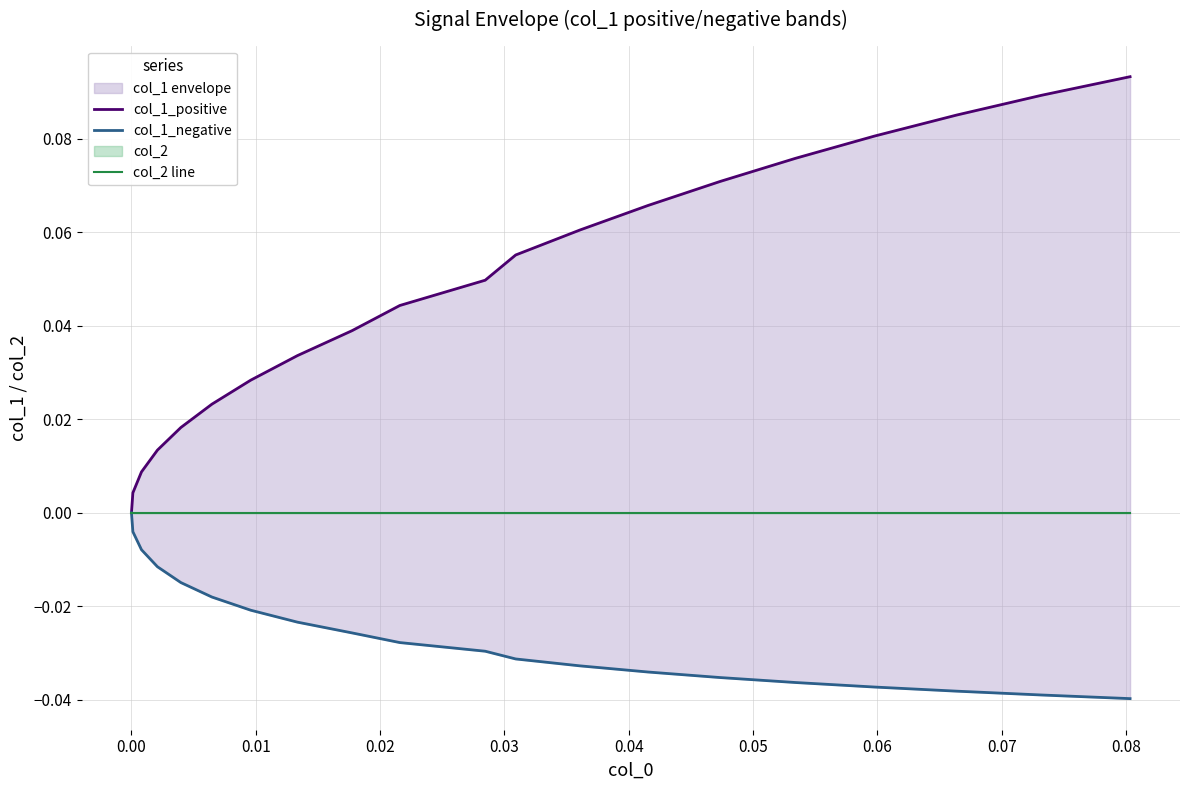

True or false: col_2 line and col_1_positive cross at least once.

False